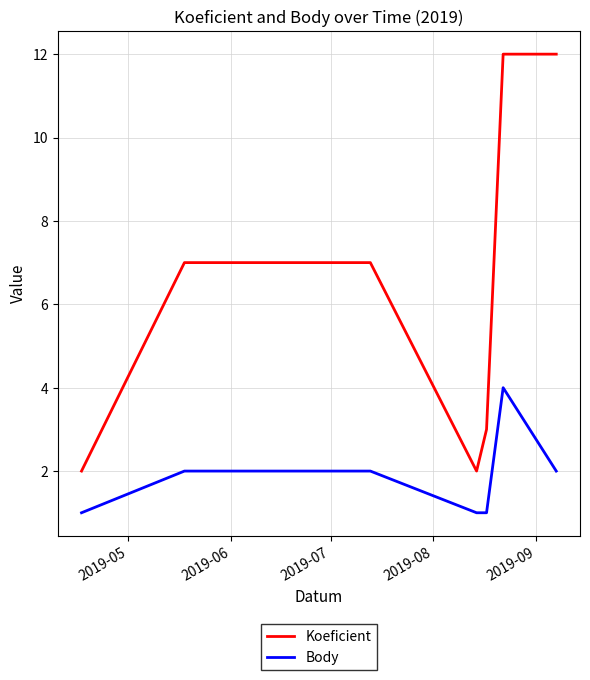

How many series are shown in this chart?

2